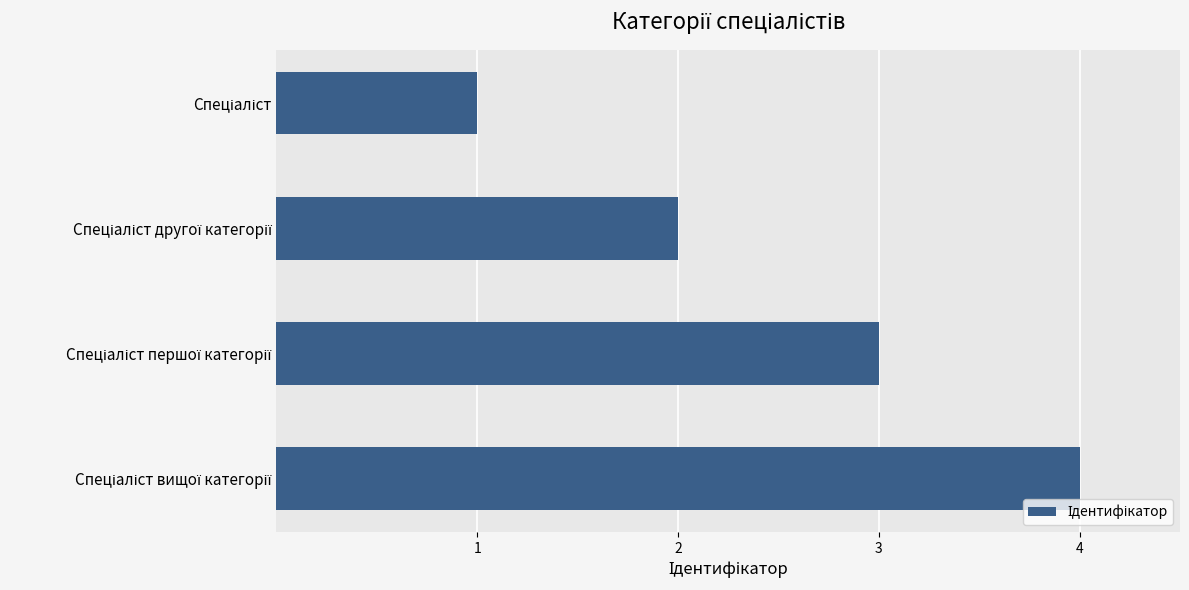

What is the difference between the maximum and minimum values?

3